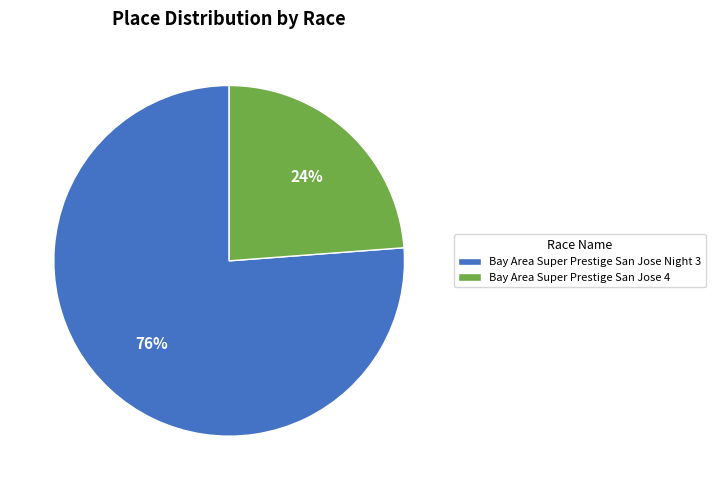

Between Bay Area Super Prestige San Jose Night 3 and Bay Area Super Prestige San Jose 4, which is larger?

Bay Area Super Prestige San Jose Night 3